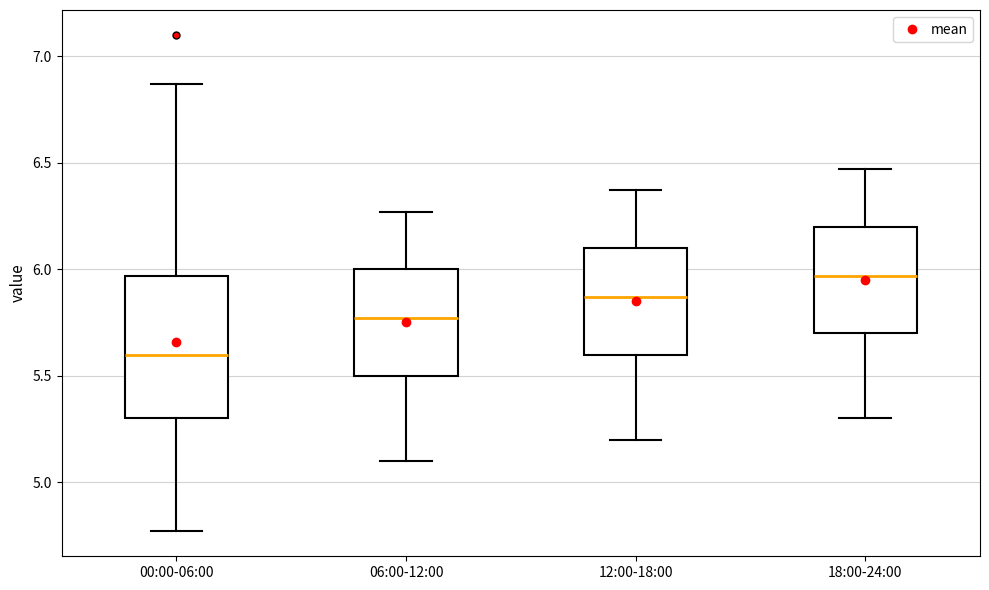

Comparing the boxes themselves (not the whiskers), which one is the tallest?

00:00-06:00